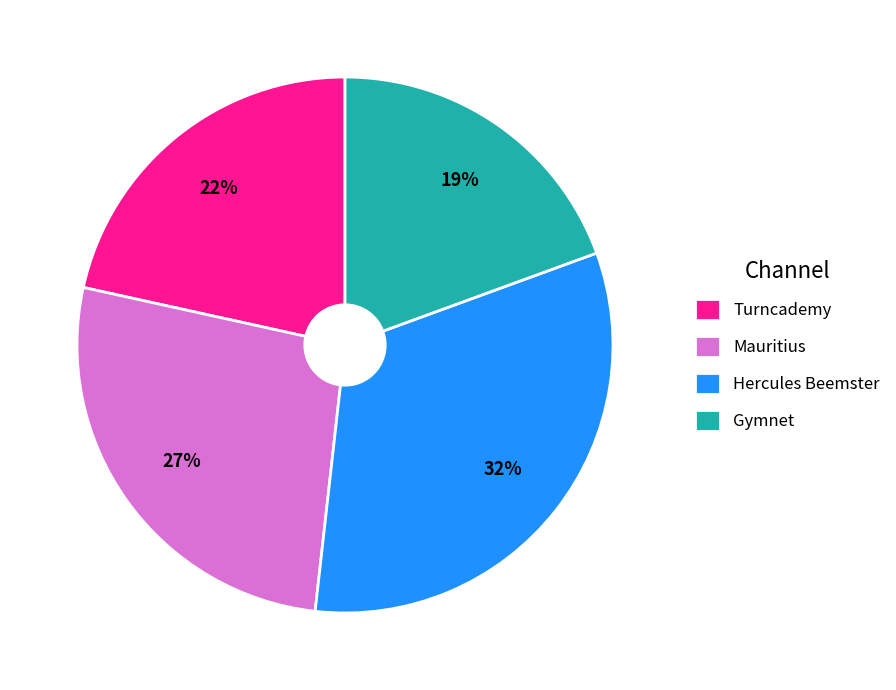

What is the ratio of the value at Hercules Beemster to the value at Turncademy?

1.5